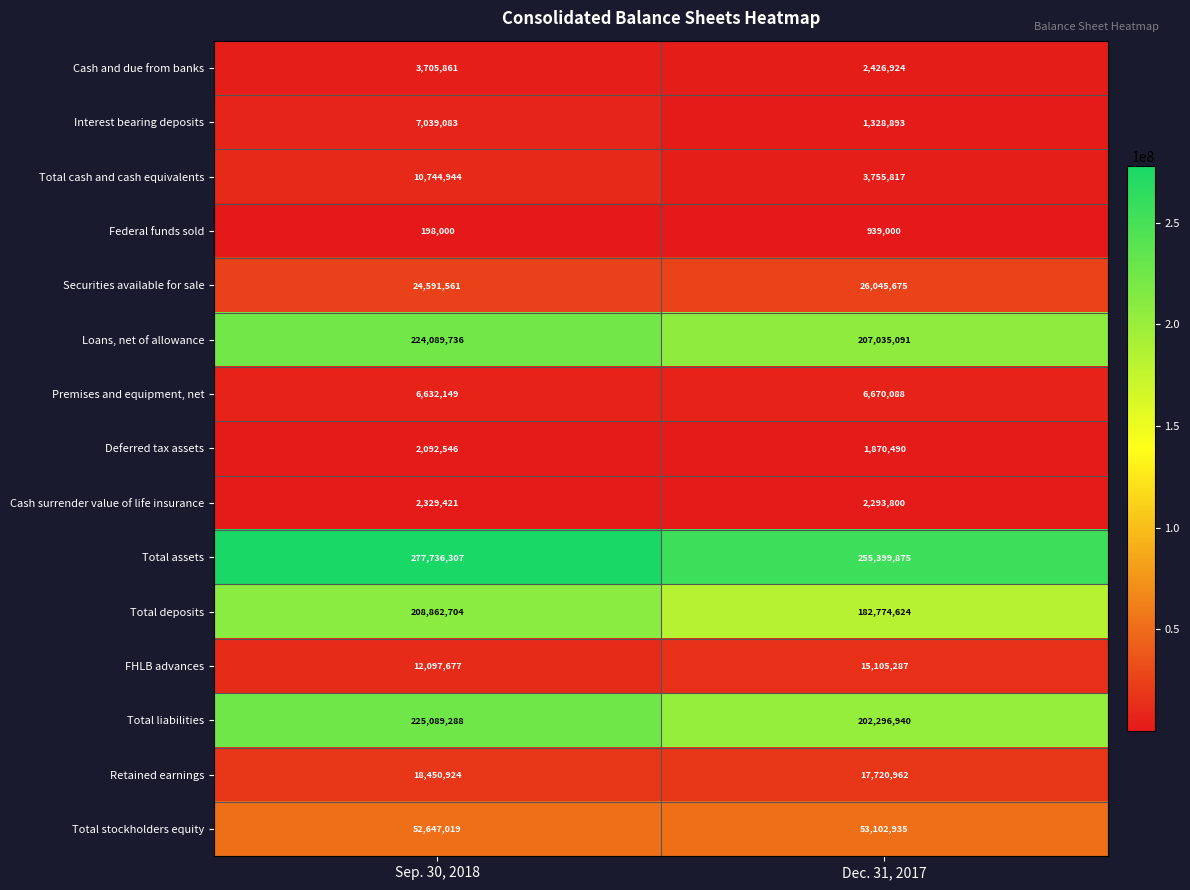

At how many categories does at least one series exceed 201276195?

2